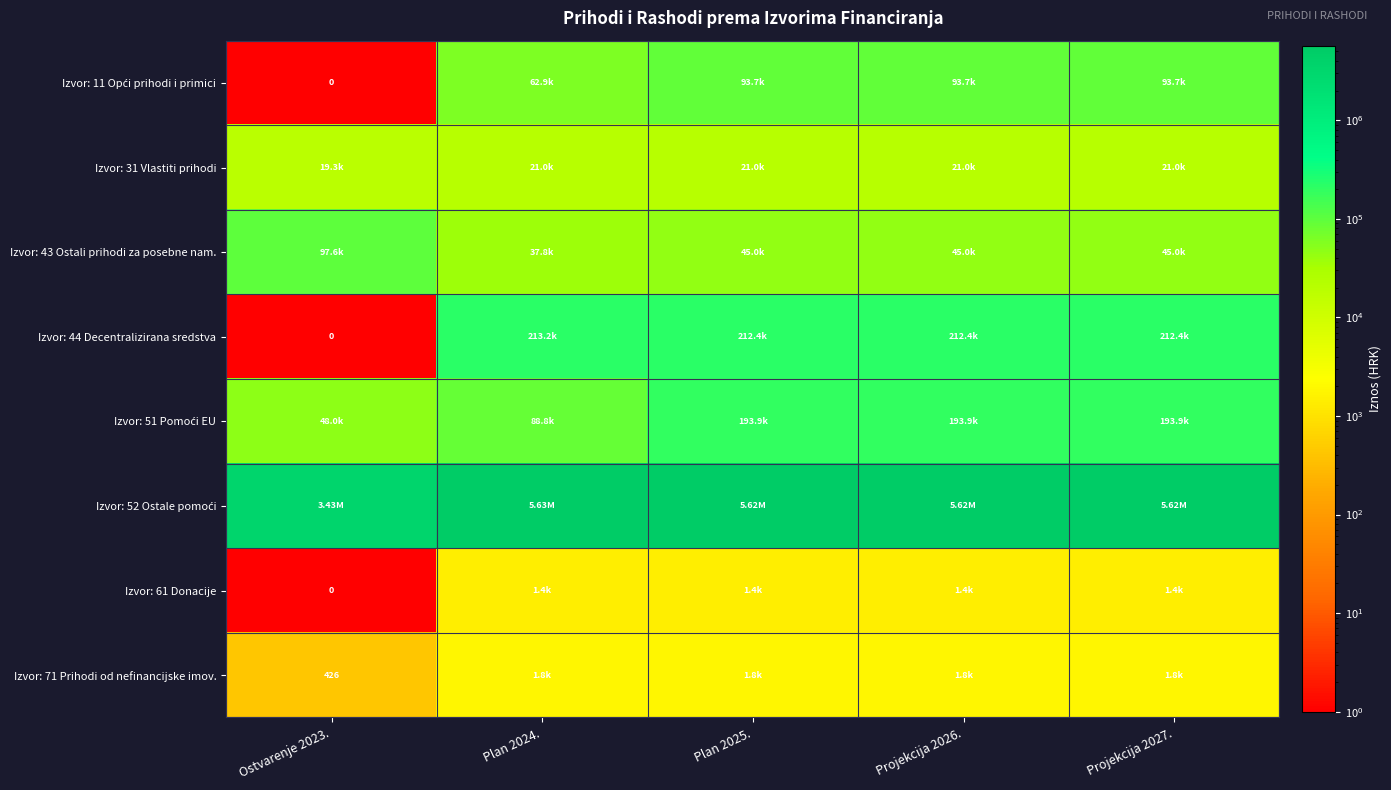

How many categories are shown in the chart?

5